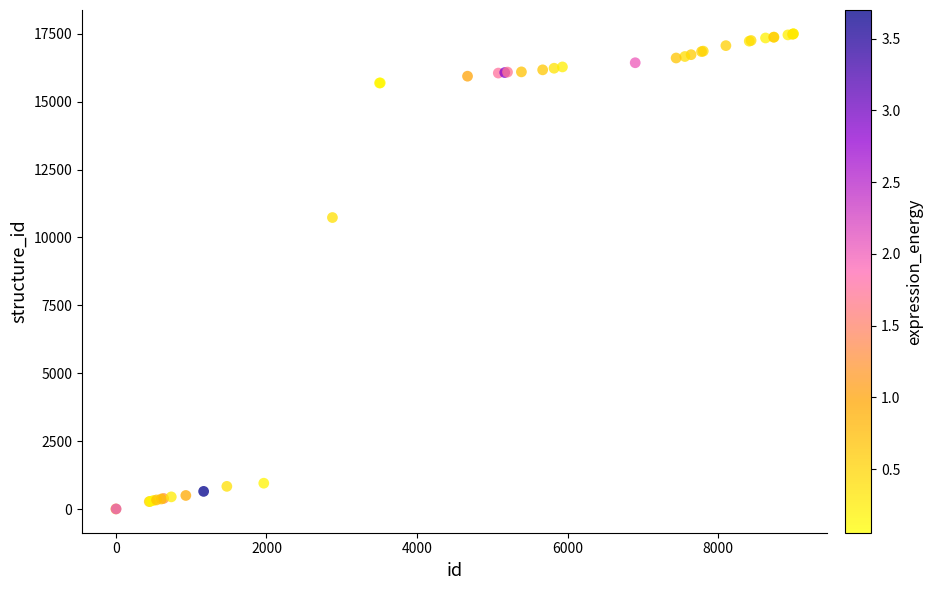

What Y value in the scatter plot is closest to 8753?

10734